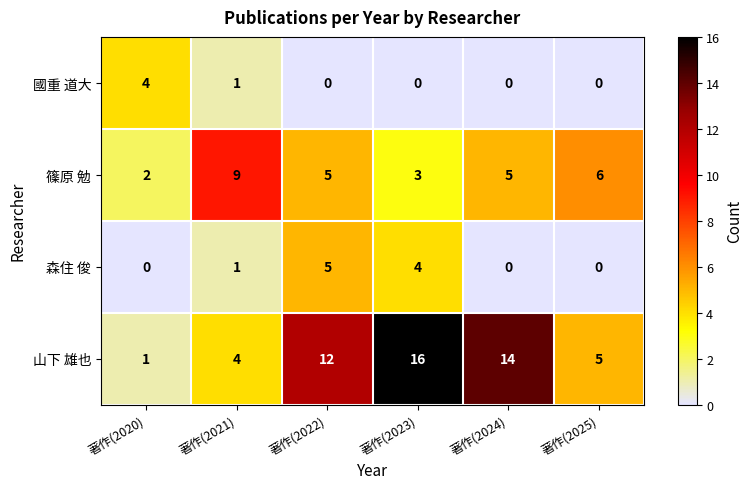

Rank the series by their maximum value, from highest to lowest.

山下 雄也, 篠原 勉, 森住 俊, 國重 道大